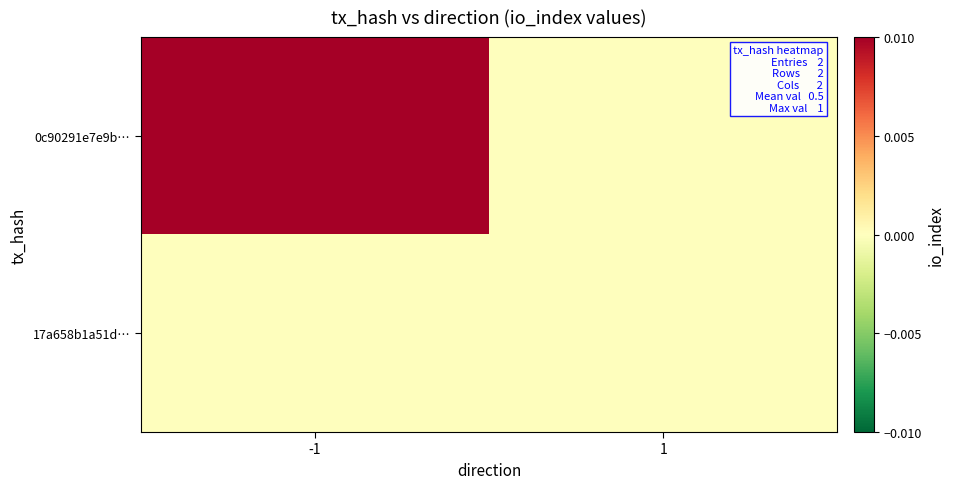

Which label corresponds to the smallest value in the chart?

1